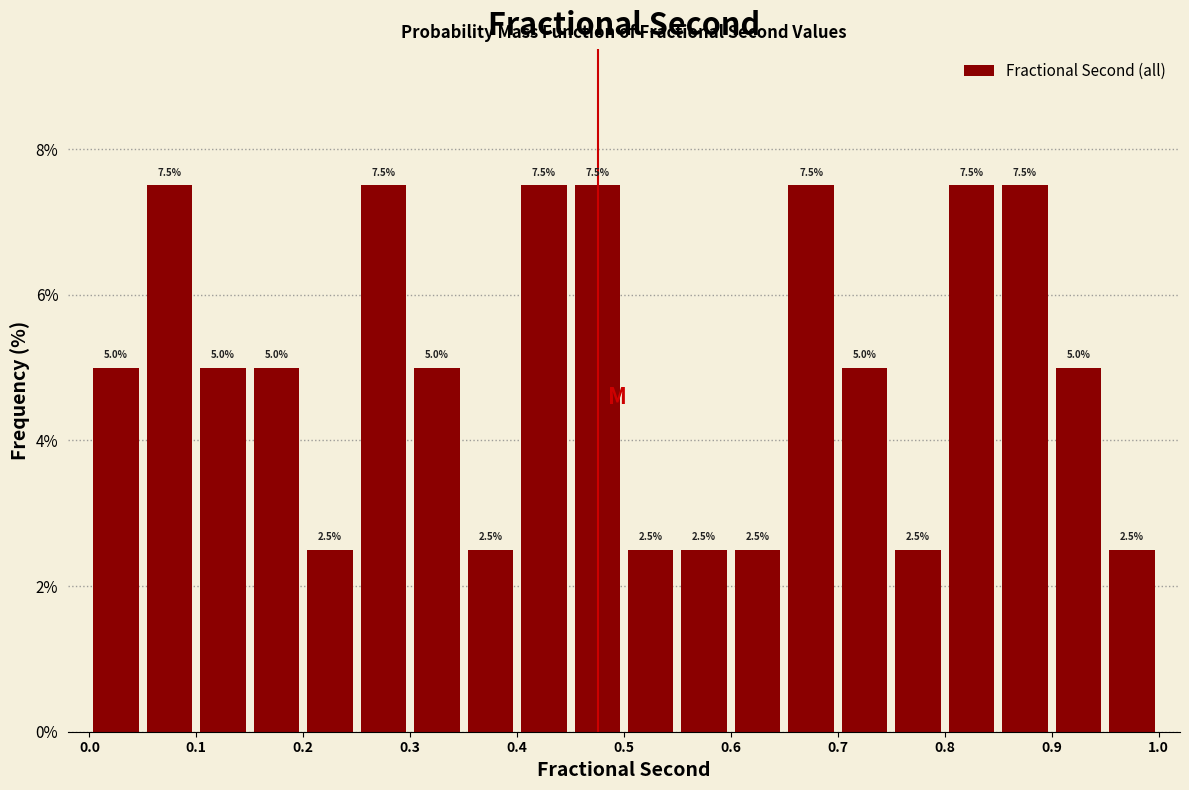

What is the height of the bar covering 0.45 to 0.50 on the x-axis?

7.5